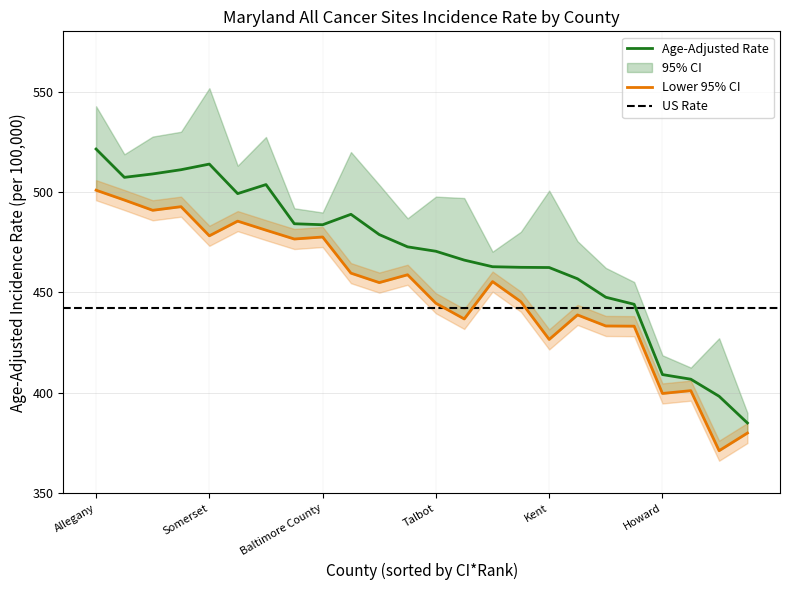

What is the maximum value for Age-Adjusted Rate?

521.4